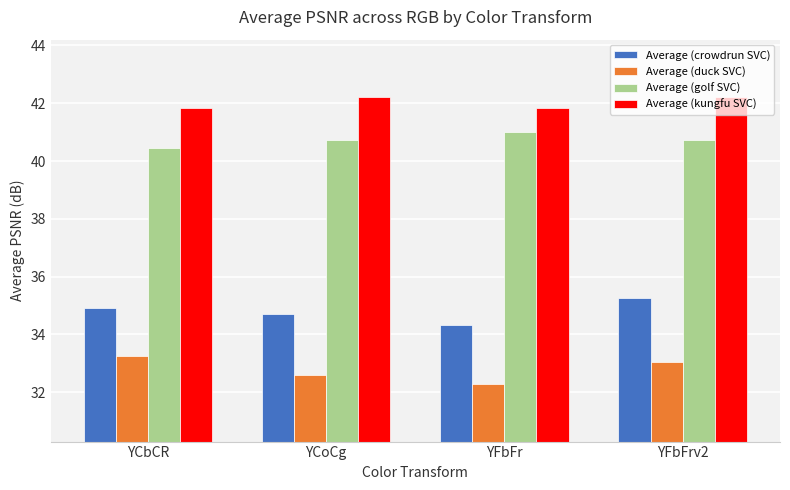

What is the label of the 1st bar from the right?

YFbFrv2